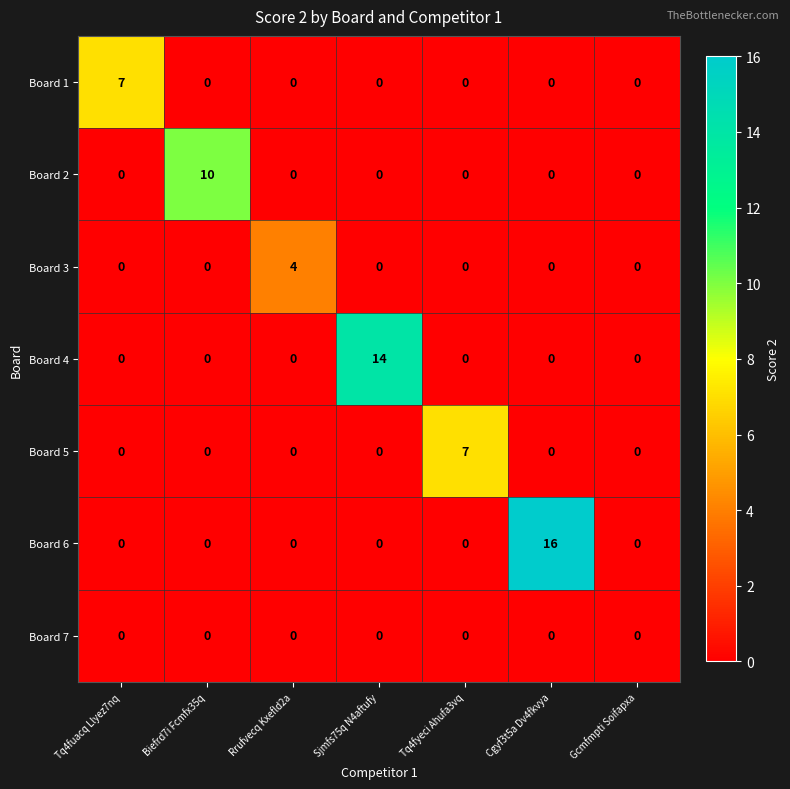

Which series has the largest total across all categories?

Board 6